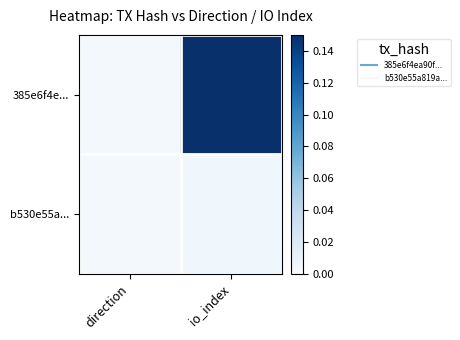

What is the greatest value displayed?

0.1